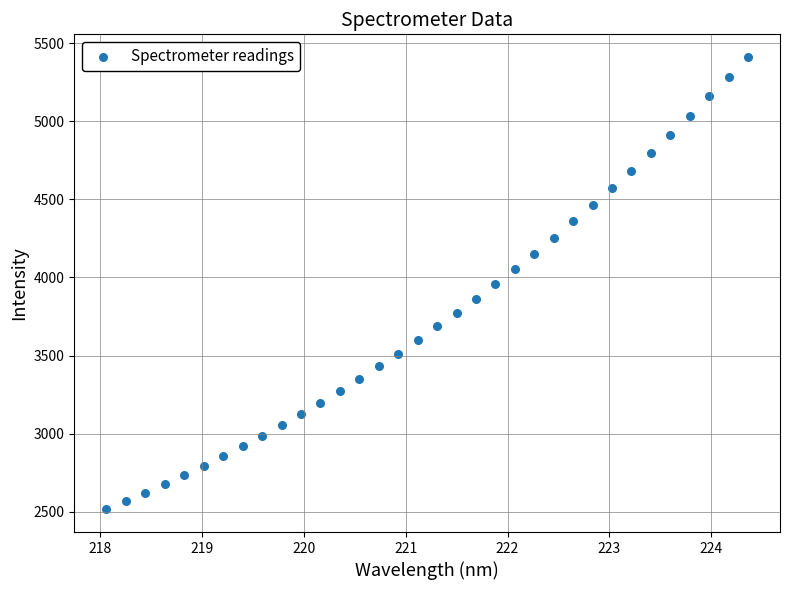

What is the range of Y values (max minus min)?

2896.3